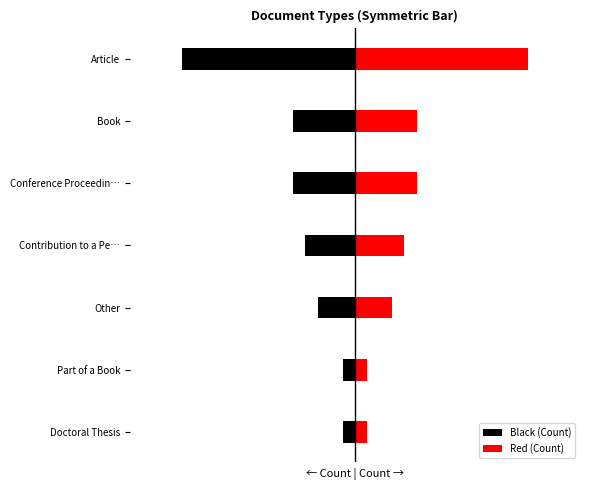

True or false: Red (Count) has a value of 8 at Contribution to a Pe….

False